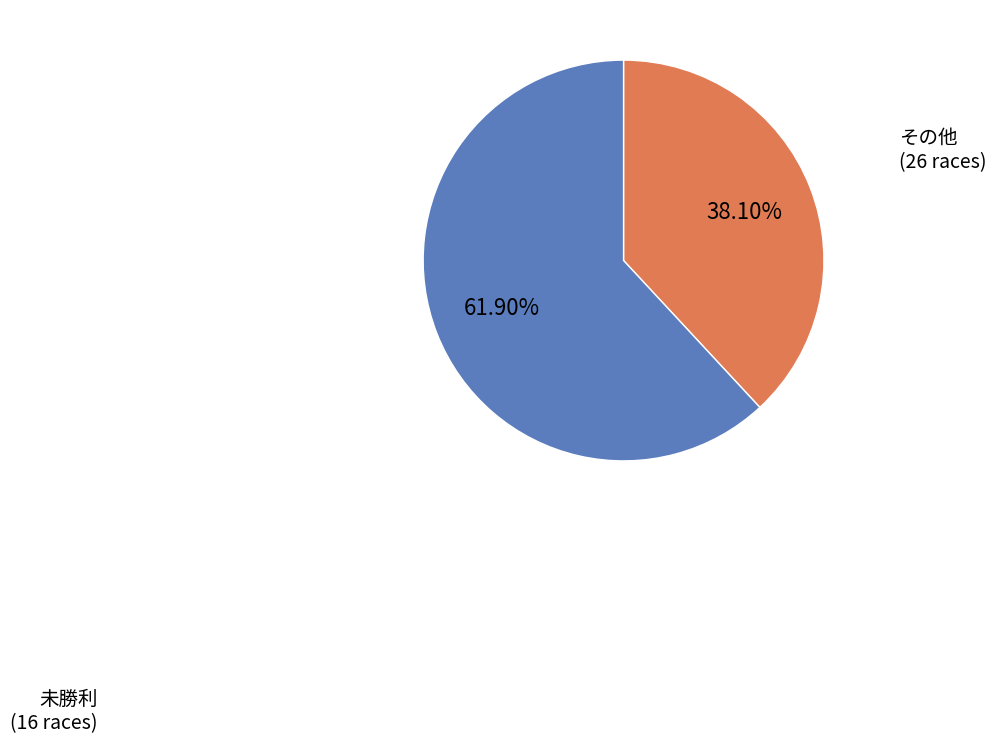

Is there any slice that represents more than half of the pie?

Yes